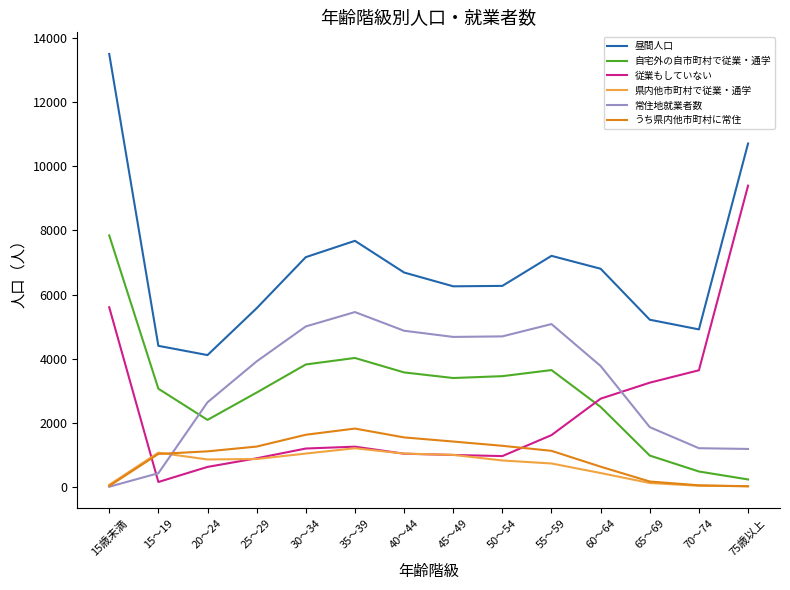

Is the value of うち県内他市町村に常住 at 20～24 greater than the value of 常住地就業者数 at 65～69?

No